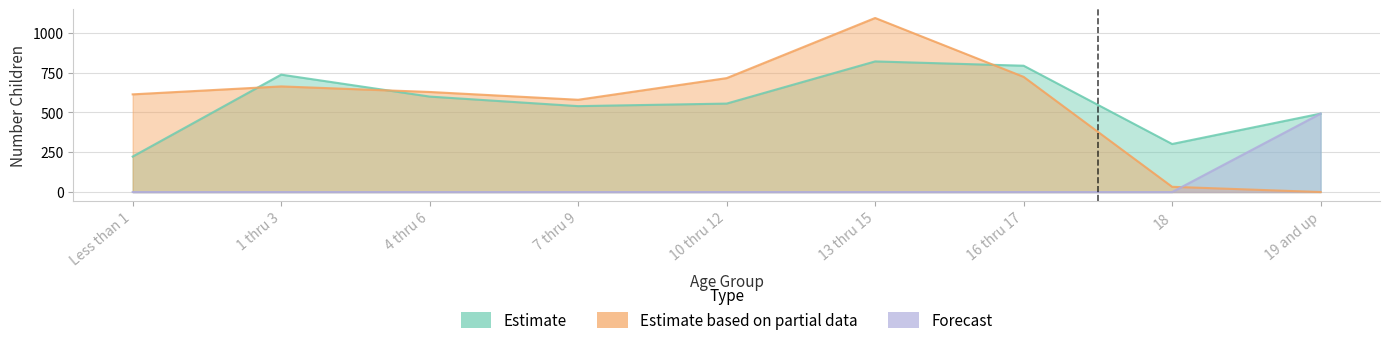

What is the label of the 9th point from the left?

19 and up